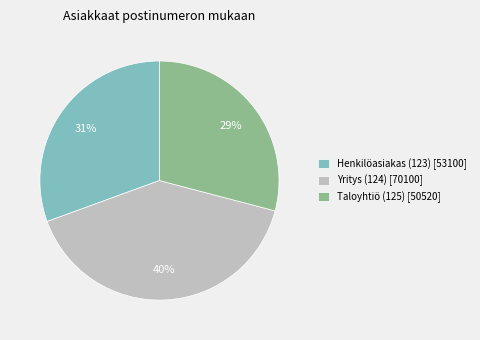

Rank the categories by value from highest to lowest.

Yritys (124), Henkilöasiakas (123), Taloyhtiö (125)